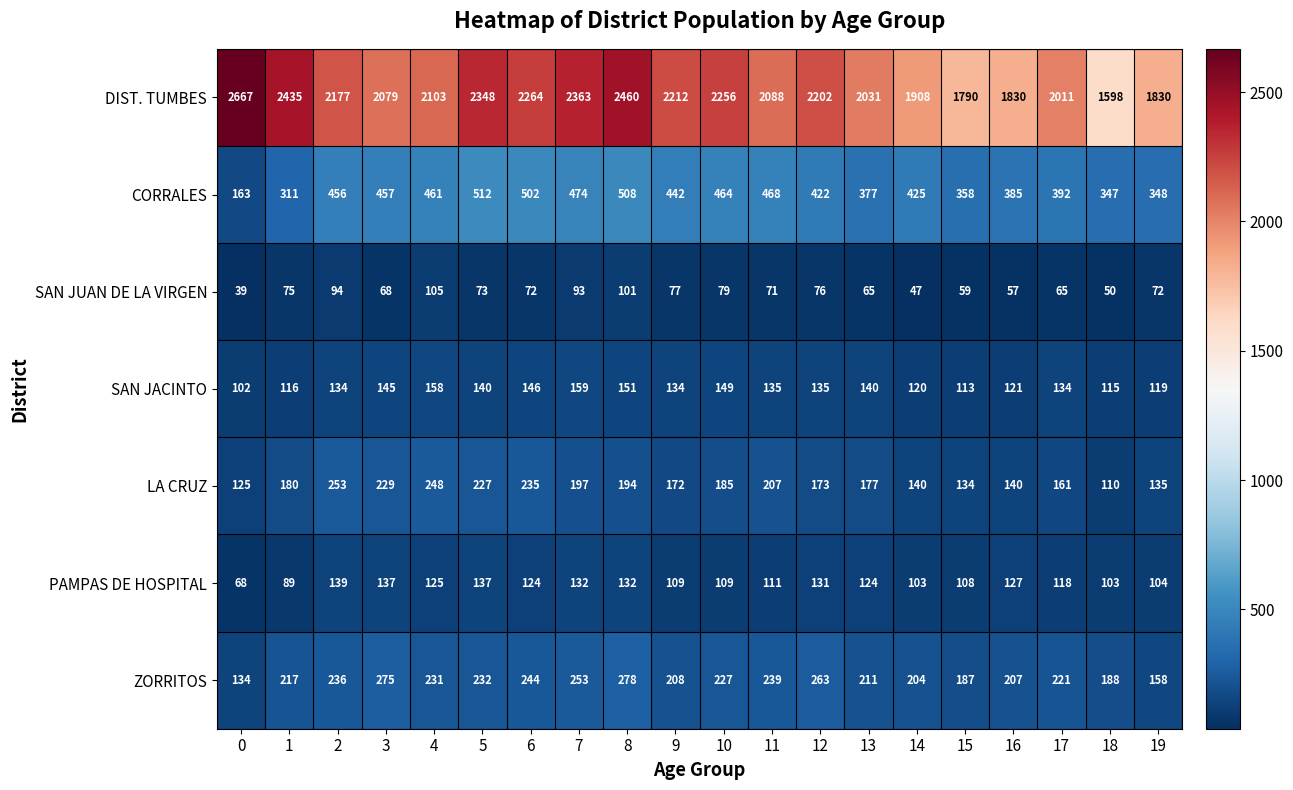

What is the spread (max minus min) of values at 7?

2270